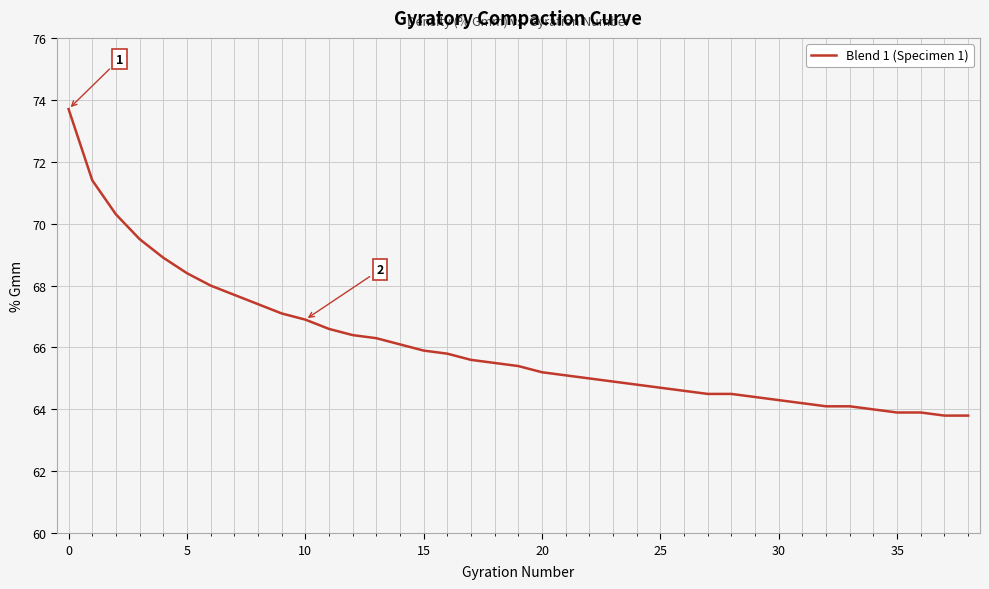

How many lines are shown in the chart?

1